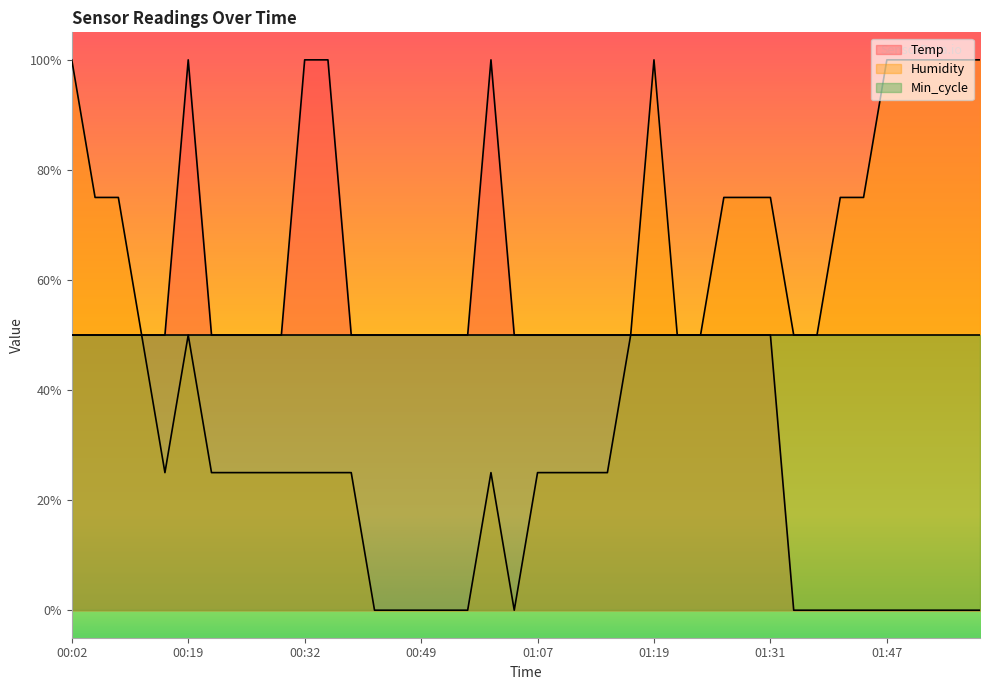

Is the value of Humidity at 00:59 greater than the value of Temp at 01:07?

No